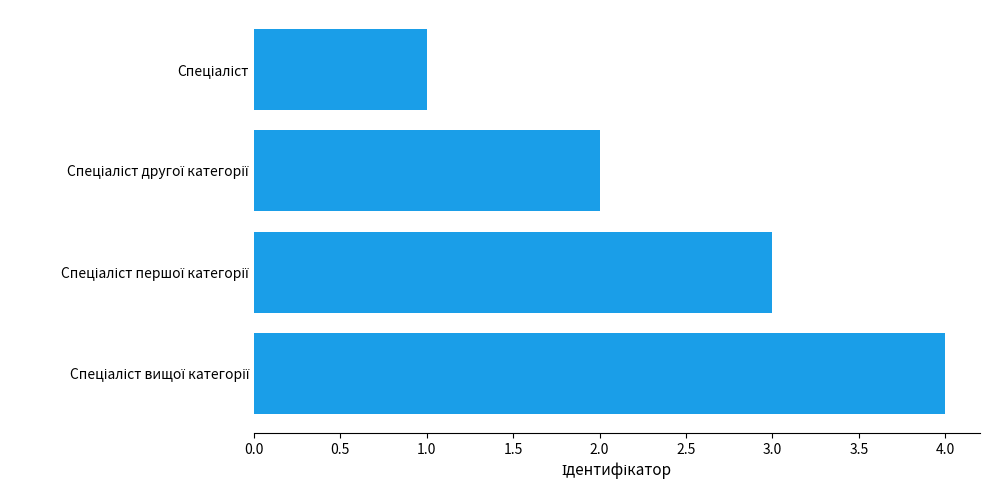

What is the sum of all values?

10